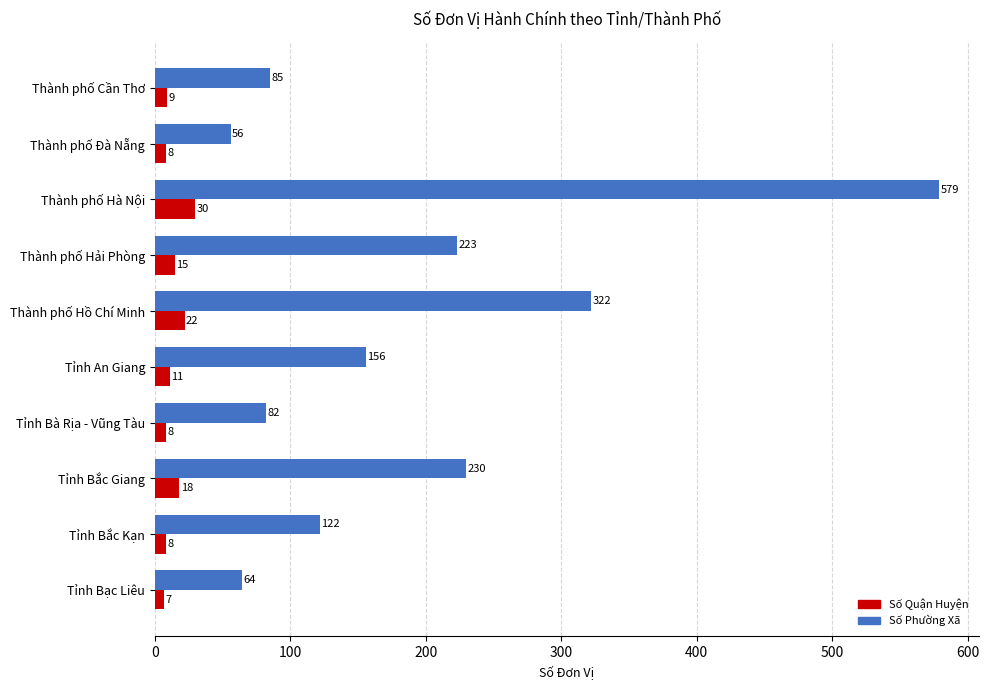

At which label is Số Quận Huyện closest to 18?

Tỉnh Bắc Giang